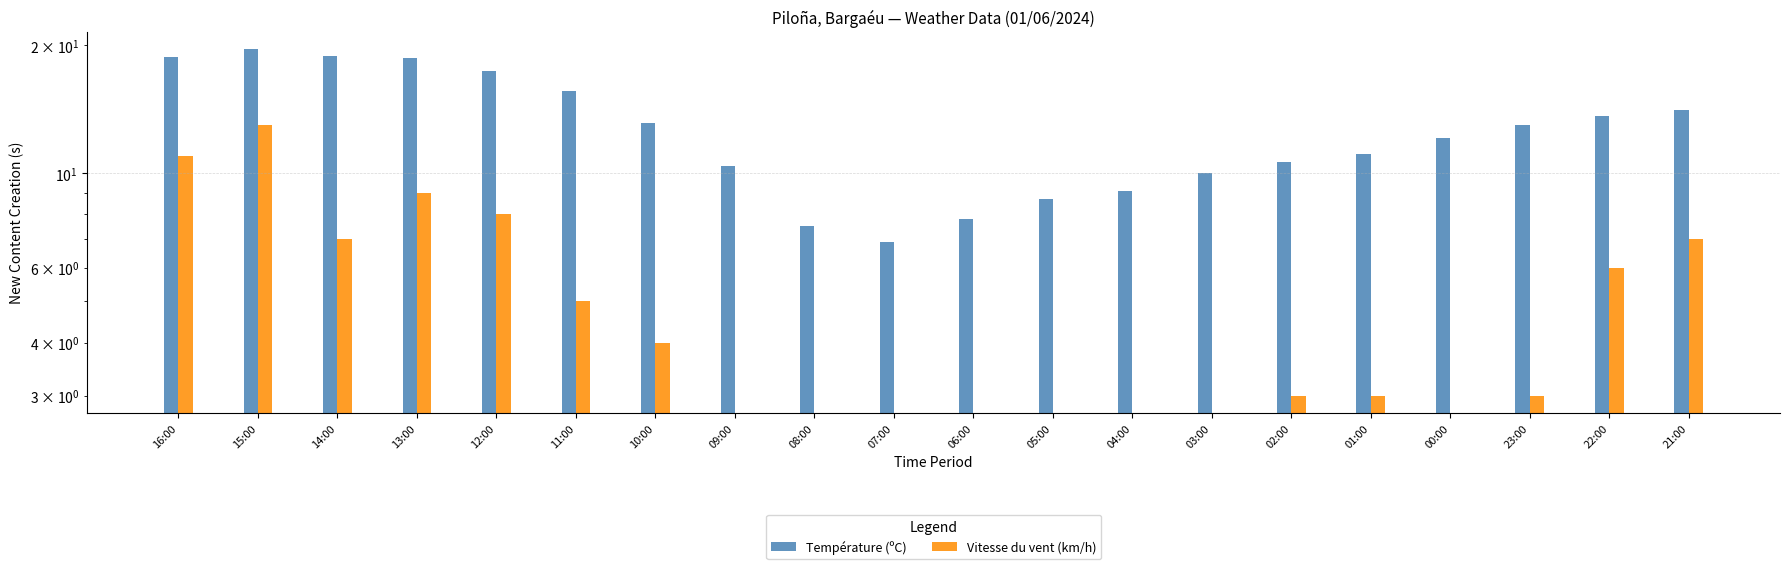

Reading left to right, what are all the values shown in this chart?

Température (ºC): 16:00=18.8	15:00=19.6	14:00=18.9	13:00=18.7	12:00=17.4	11:00=15.6	10:00=13.1	09:00=10.4	08:00=7.5	07:00=6.9	06:00=7.8	05:00=8.7	04:00=9.1	03:00=10.0	02:00=10.6	01:00=11.1	00:00=12.1	23:00=13.0	22:00=13.6	21:00=14.1
Vitesse du vent (km/h): 16:00=11.0	15:00=13.0	14:00=7.0	13:00=9.0	12:00=8.0	11:00=5.0	10:00=4.0	09:00=0.0	08:00=0.0	07:00=0.0	06:00=0.0	05:00=0.0	04:00=0.0	03:00=0.0	02:00=3.0	01:00=3.0	00:00=0.0	23:00=3.0	22:00=6.0	21:00=7.0